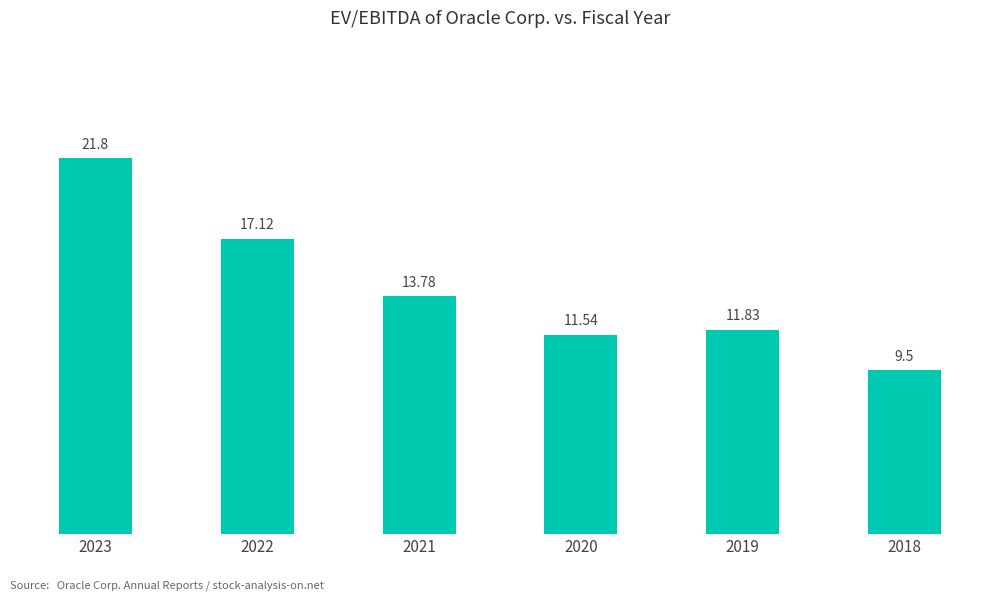

What is the minimum value shown in the chart?

9.5